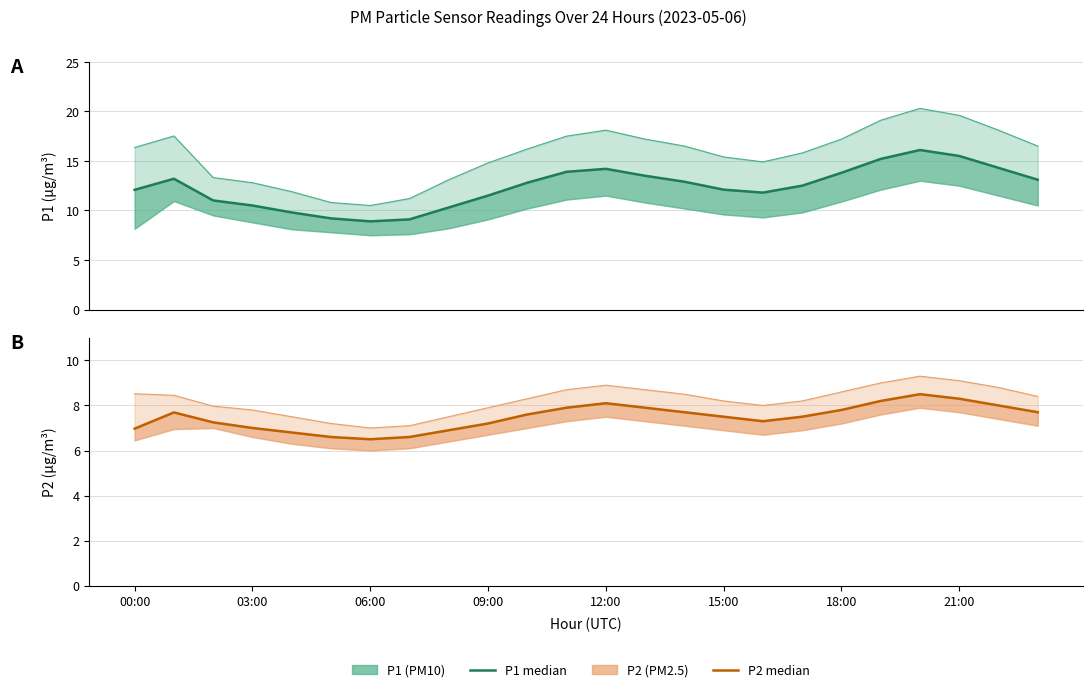

What is the maximum value for P2?

8.5